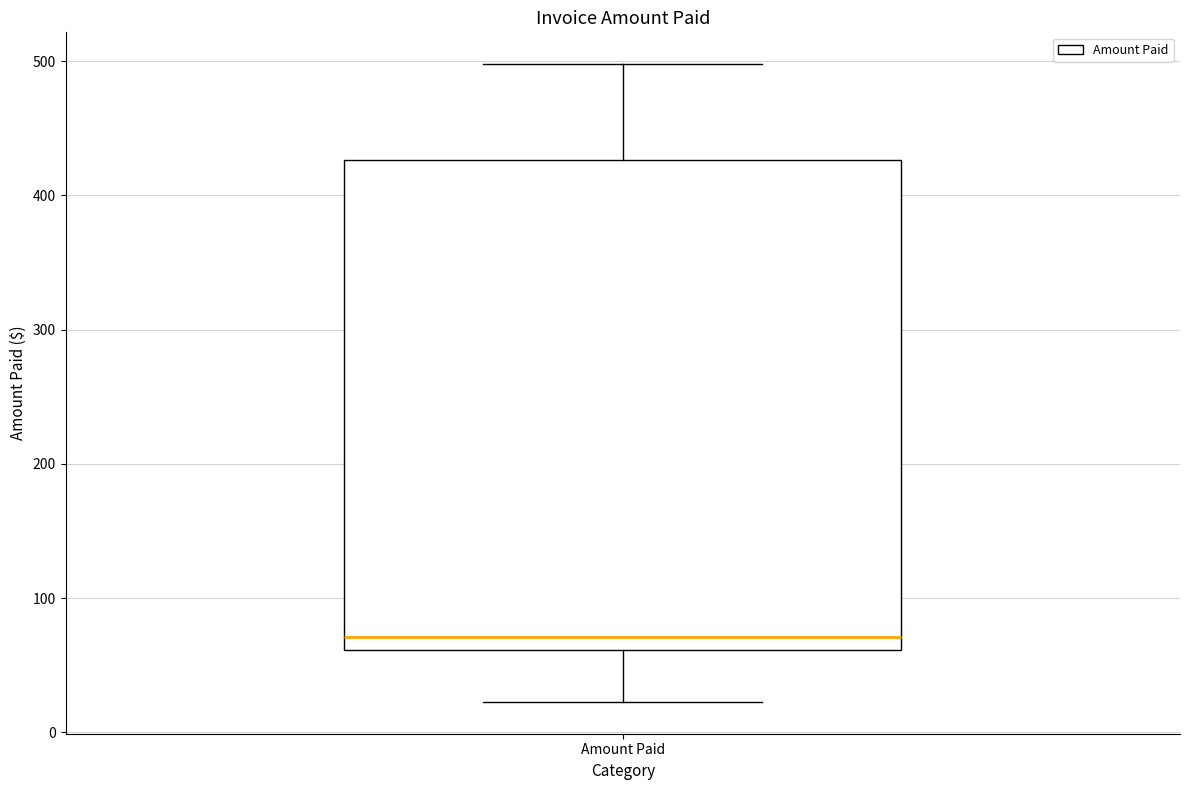

Where does the upper whisker of the box for Amount Paid end on the y-axis? The values are not printed on the chart, so give them approximately, as read against the axis.

500